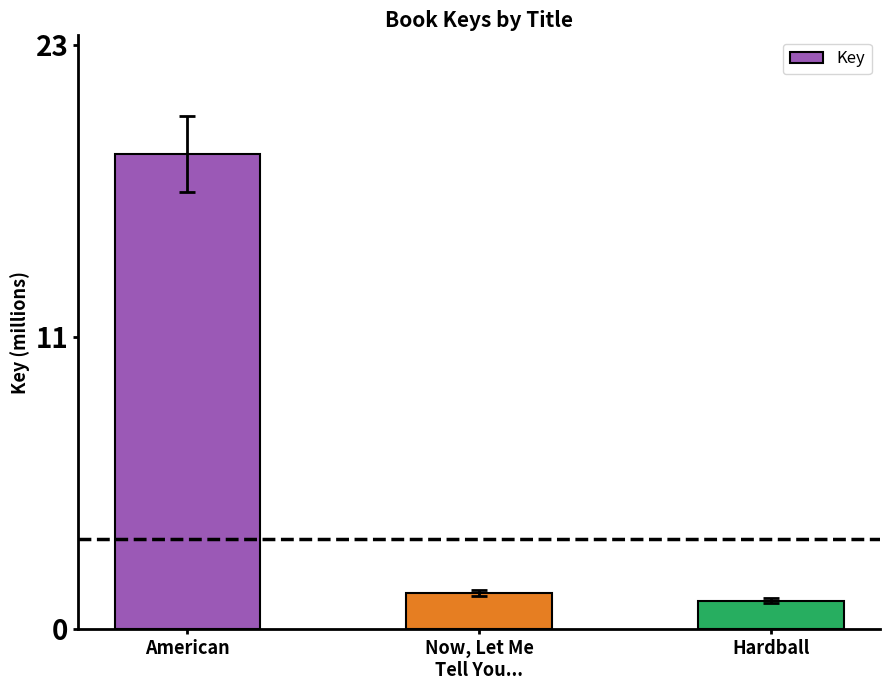

What is the label of the 3rd bar from the right?

American